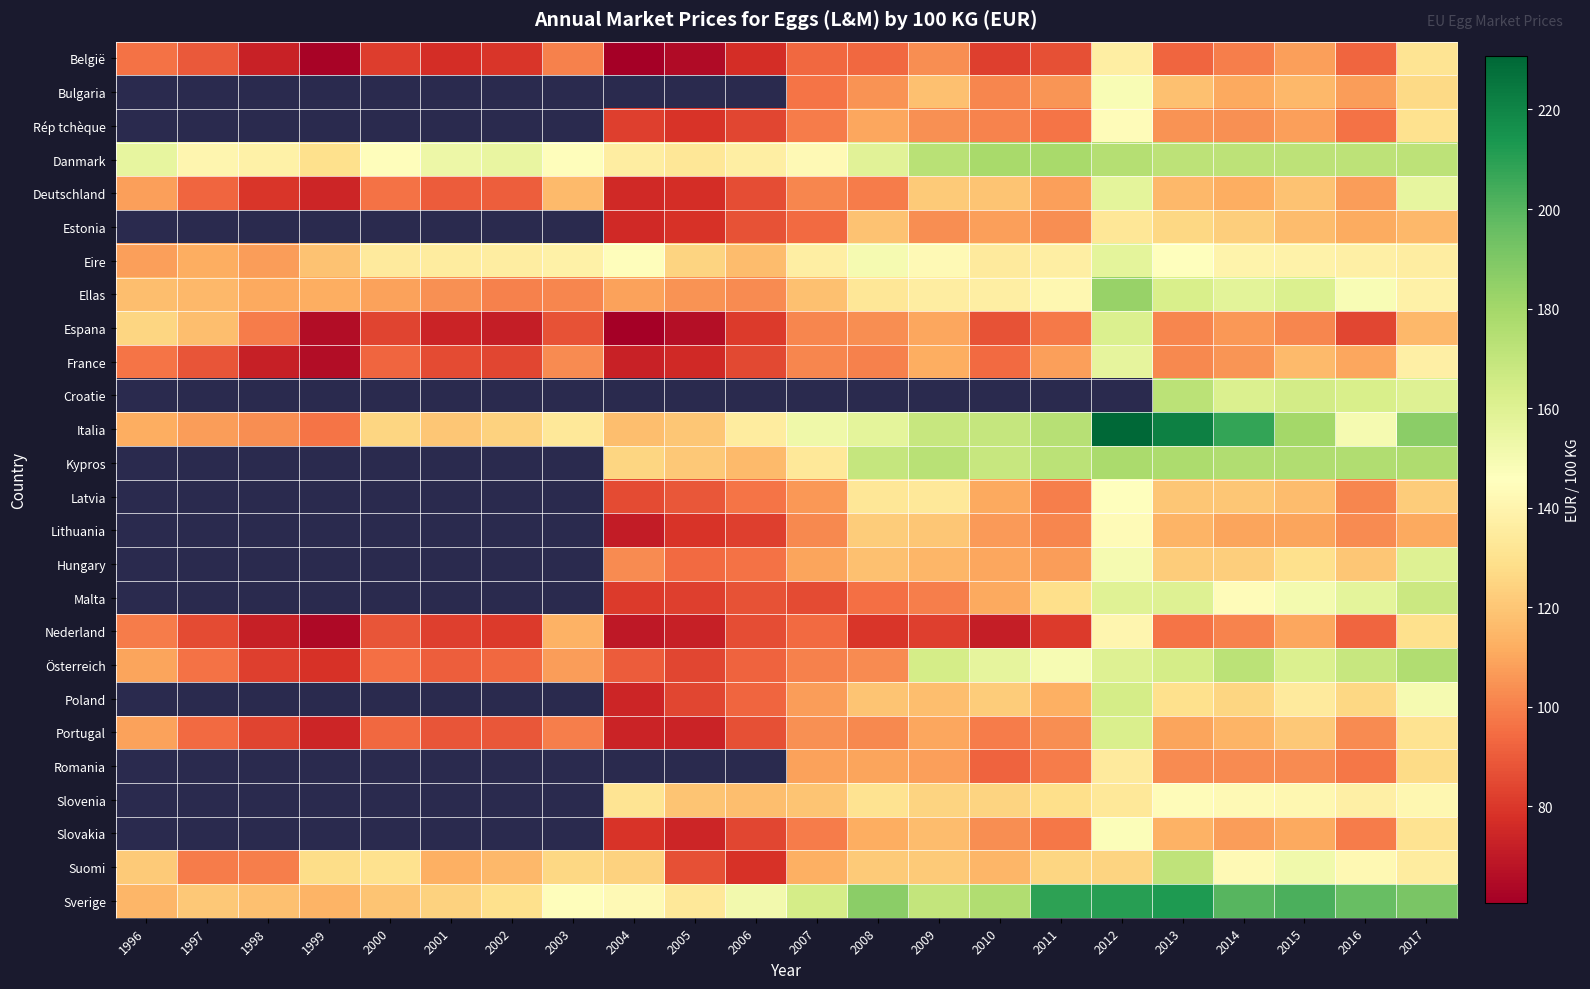

How many categories are shown in the chart?

22